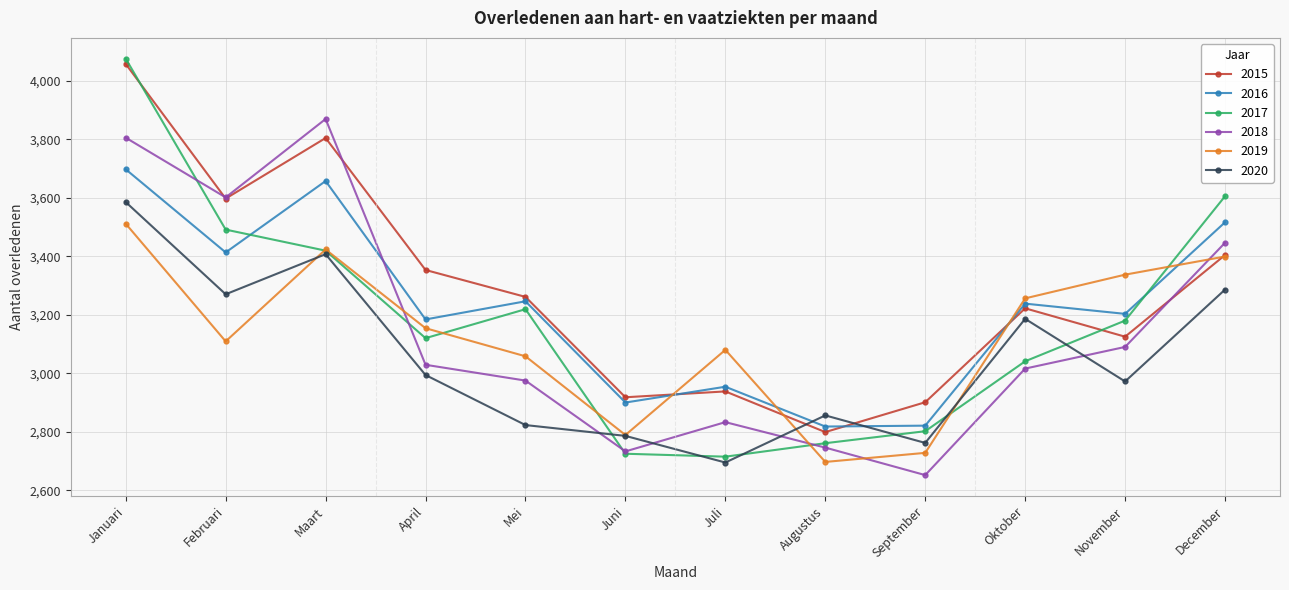

Is the value of 2018 at Juni greater than the value of 2016 at November?

No